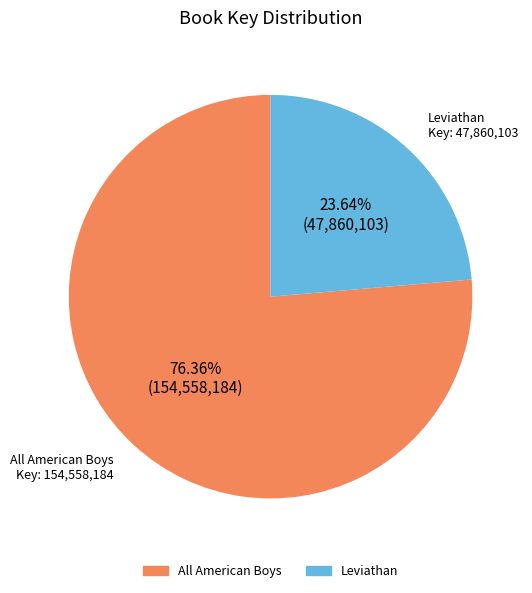

What is the ratio of the value at Leviathan to the value at All American Boys?

0.3